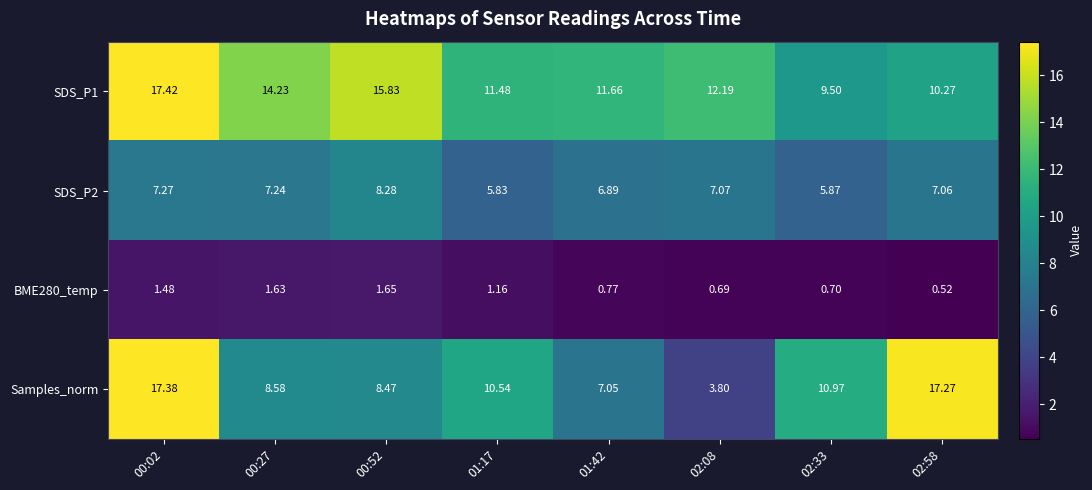

Which series has the widest spread of values?

Samples_norm